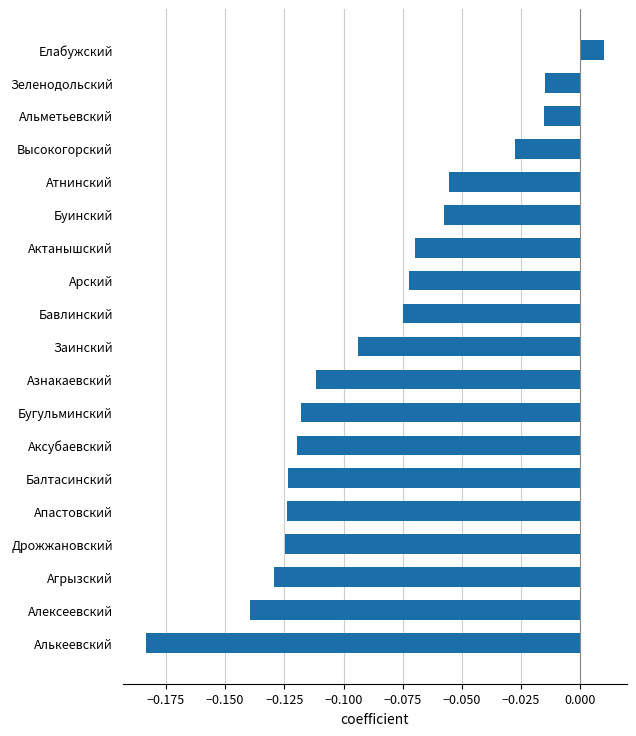

Count the number of categories in the chart.

19